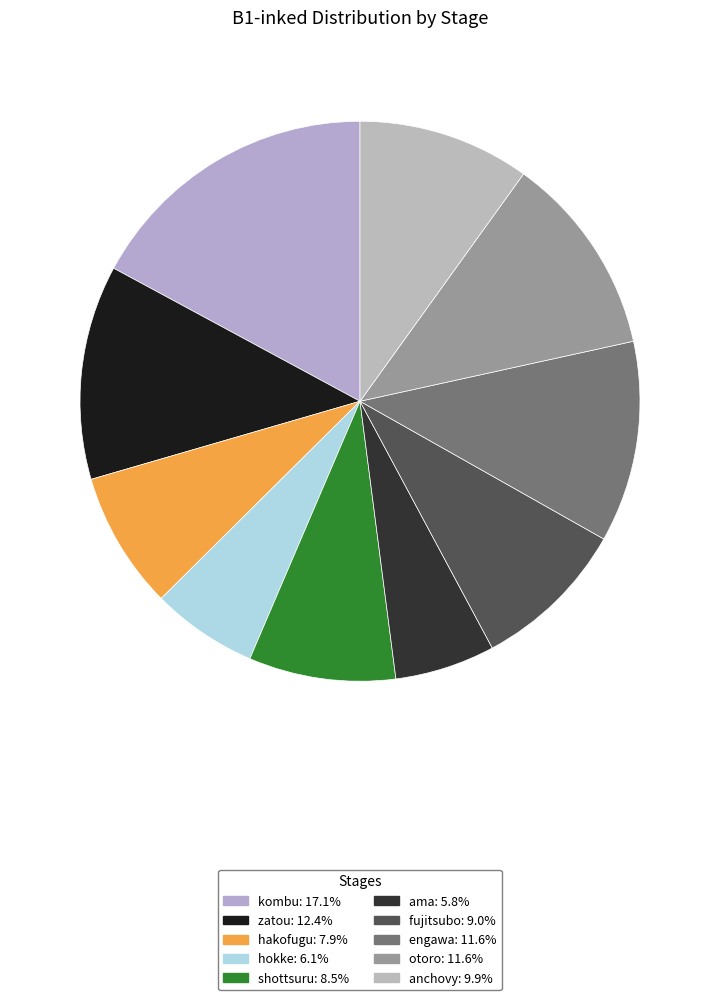

To the nearest percent, what is the average slice percentage?

10%